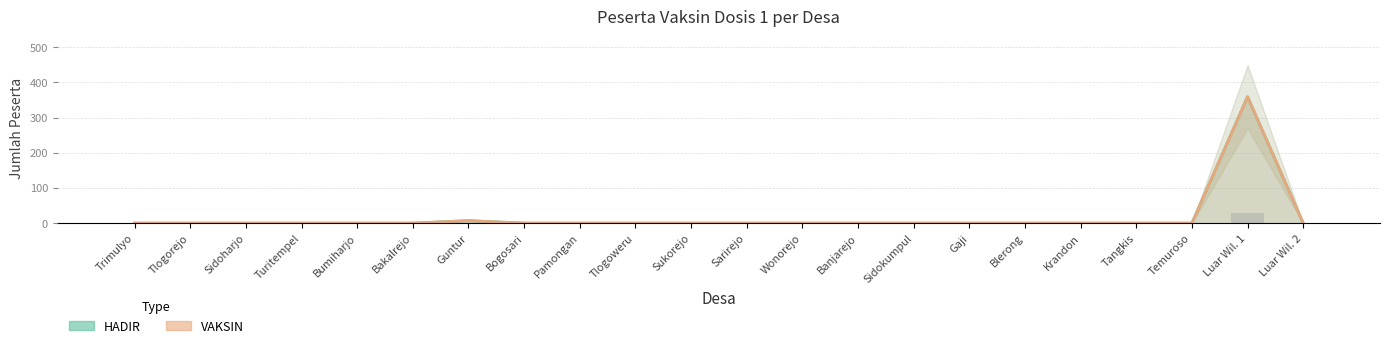

What is the maximum value shown in the chart?

359